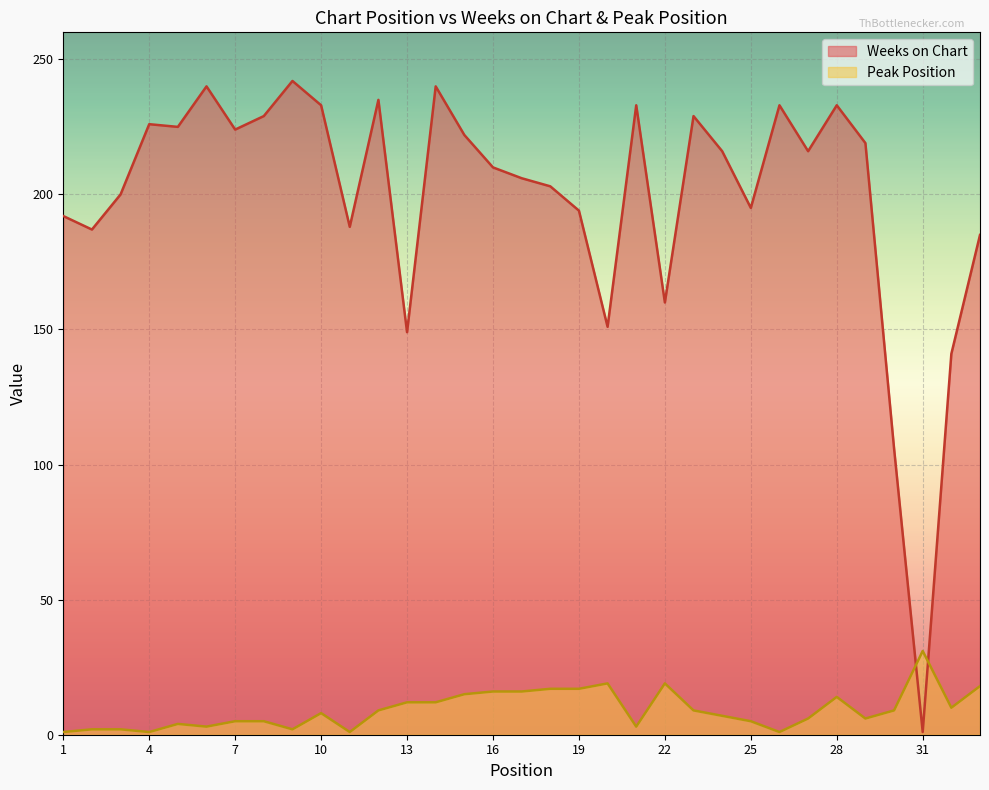

What is the smallest value displayed?

1